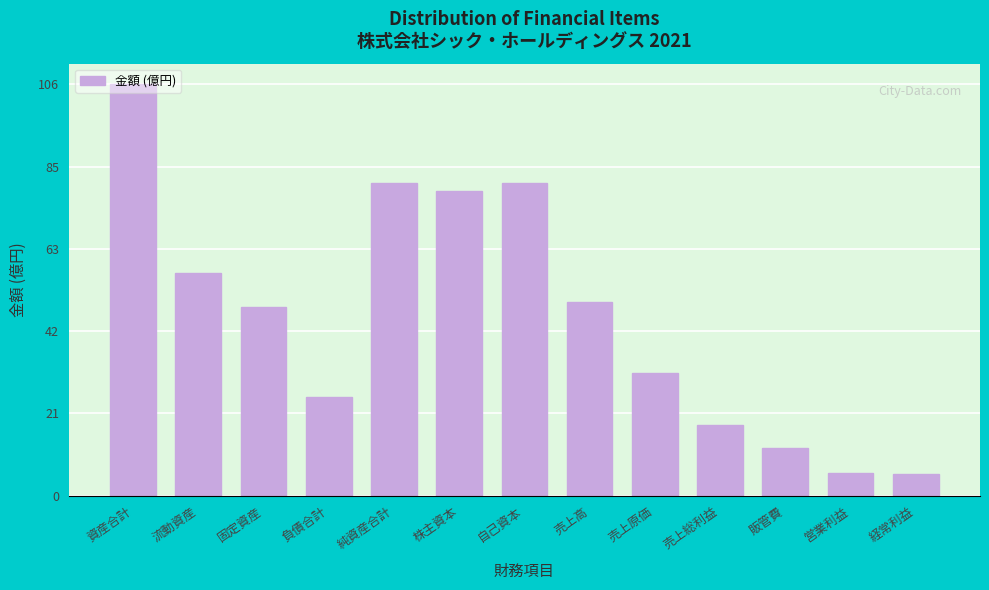

What is the label of the 1st bar from the right?

経常利益